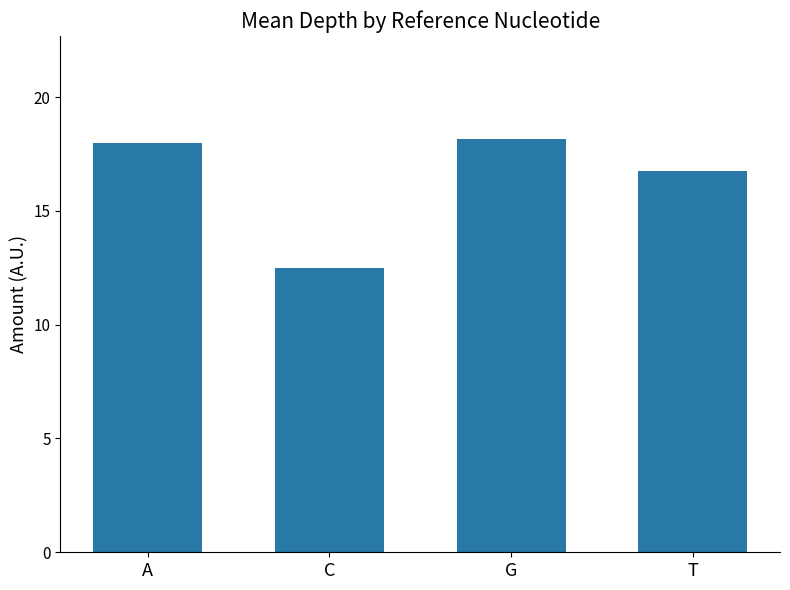

What is the approximate value at T?

16.8